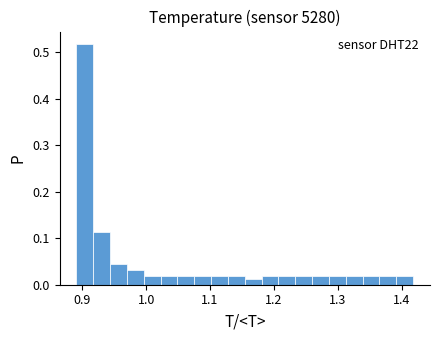

Around what value on the x-axis is the tallest bar? Give the approximate position of its centre, as read against the axis.

0.90